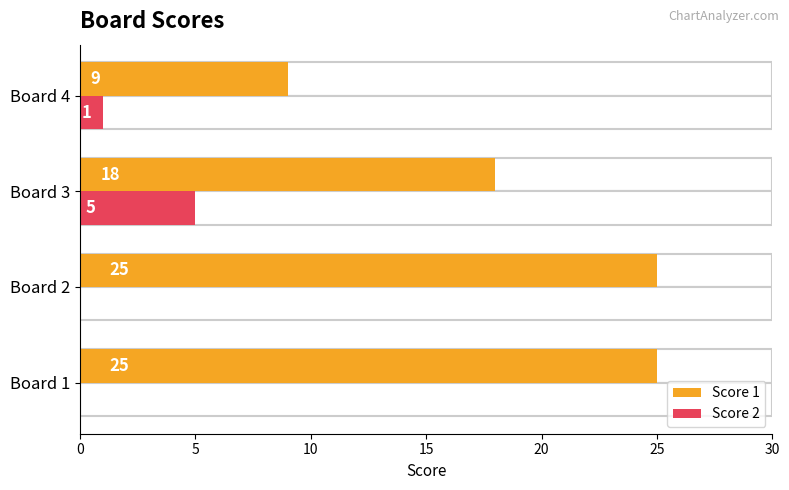

What is the difference between the maximum and minimum values in the Score 2 series?

5